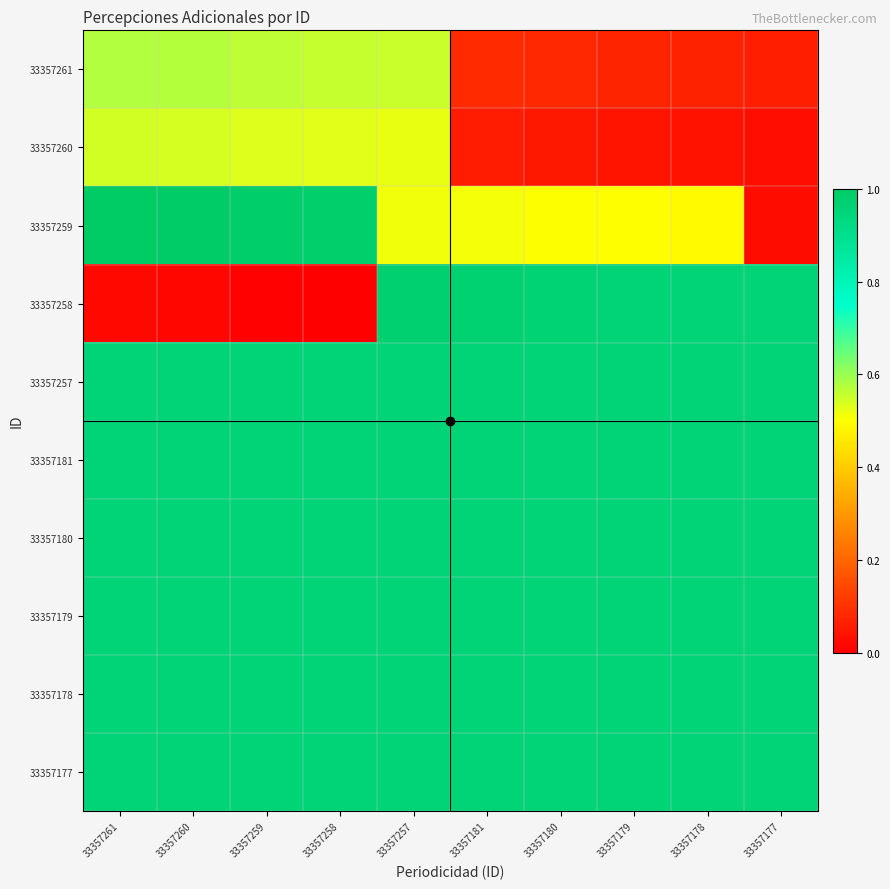

At how many categories does at least one series exceed 0?

10